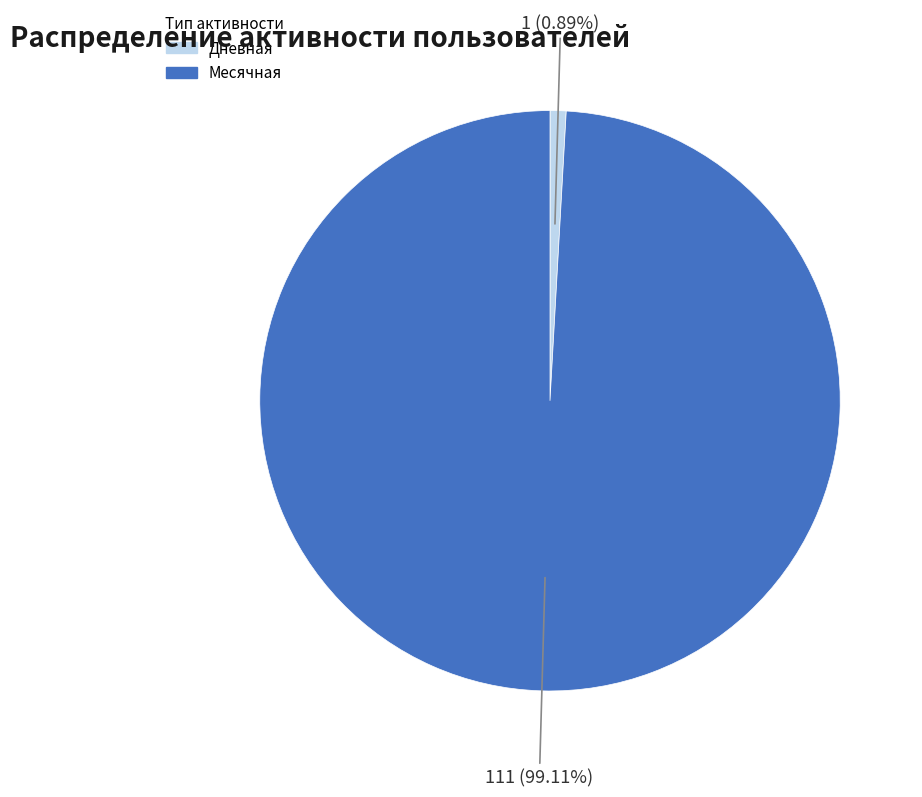

To the nearest percent, what is the difference between the largest and smallest slice percentages?

98%